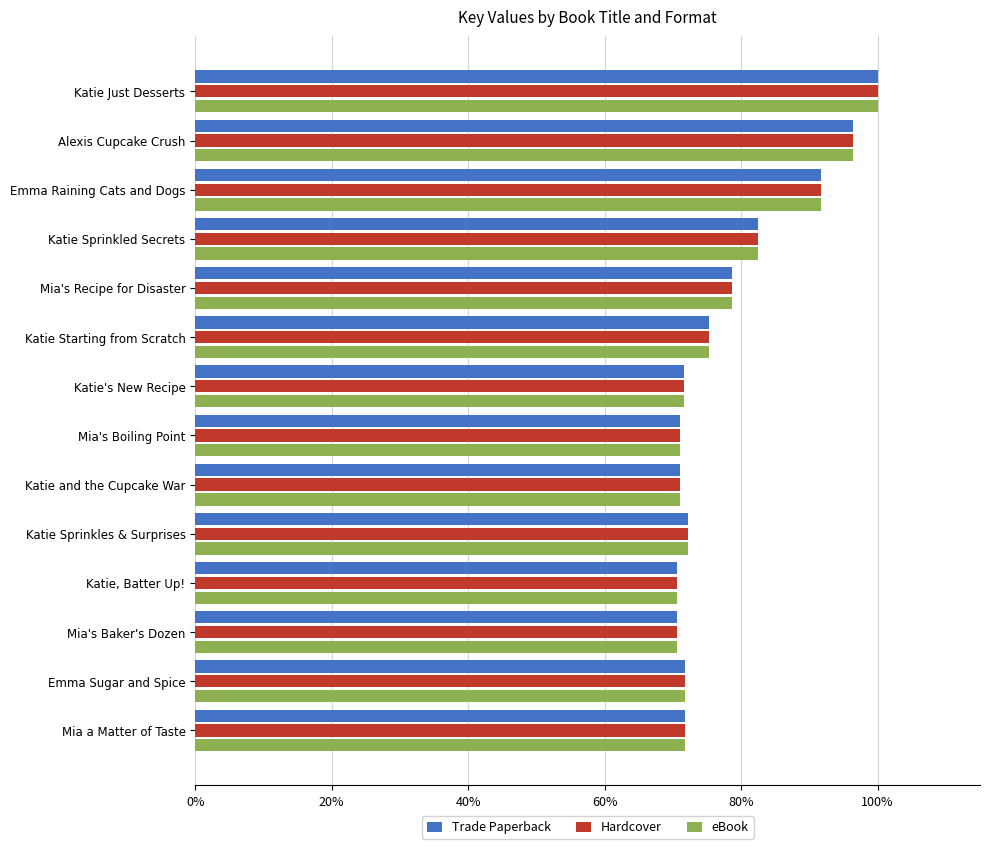

What is the total value across all series at Emma Raining Cats and Dogs?

274.9